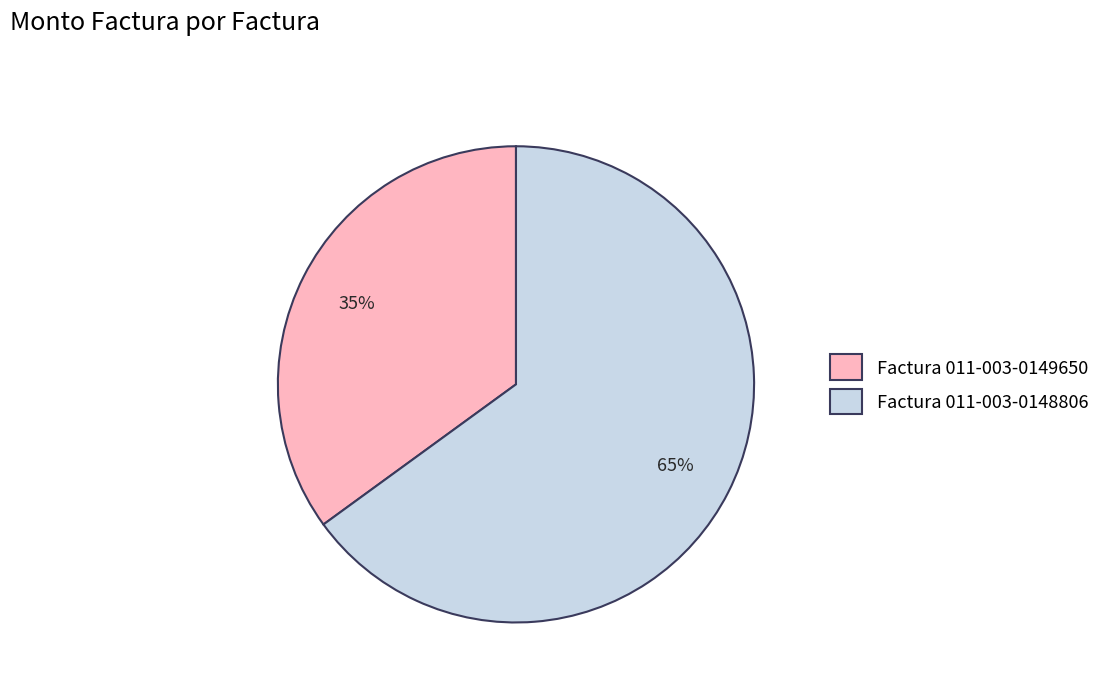

Between Factura 011-003-0148806 and Factura 011-003-0149650, which is larger?

Factura 011-003-0148806